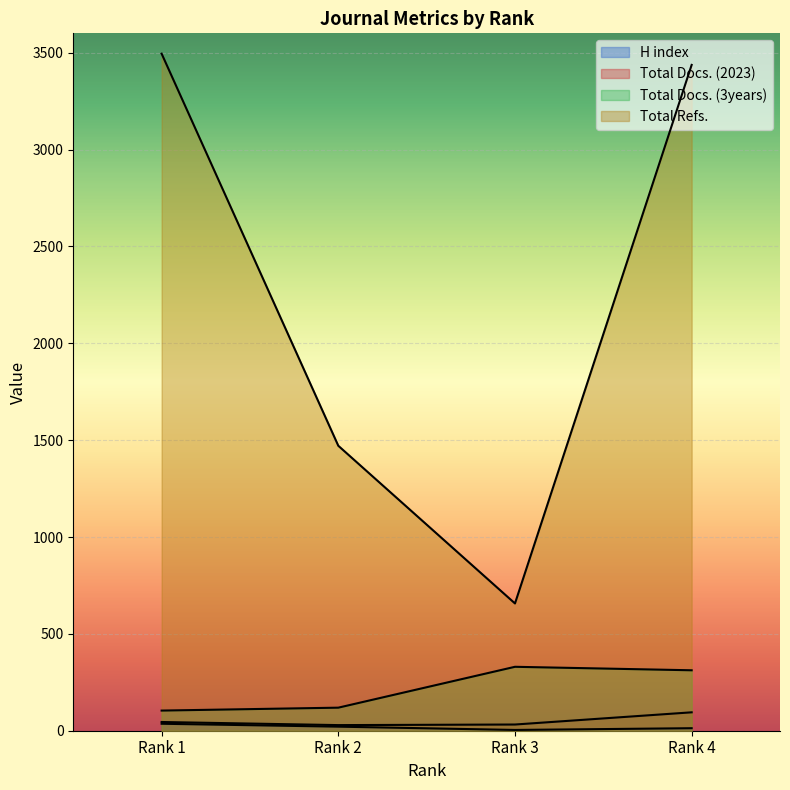

What is the average value of the Total Docs. (3years) series?

216